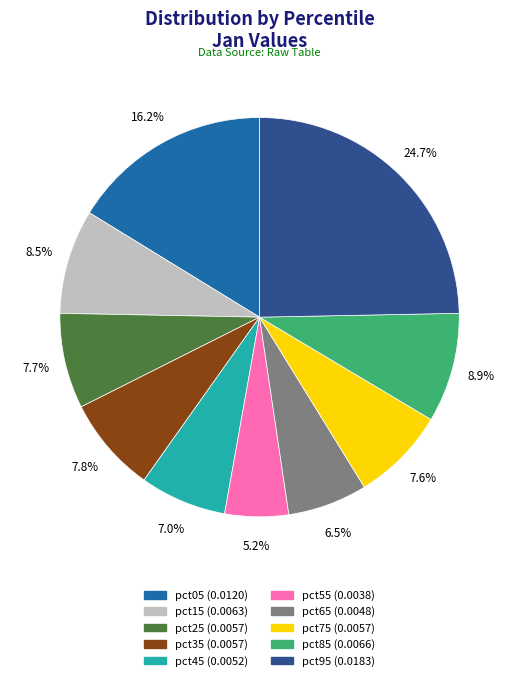

Is it true that pct05 is 26% of the pie?

False